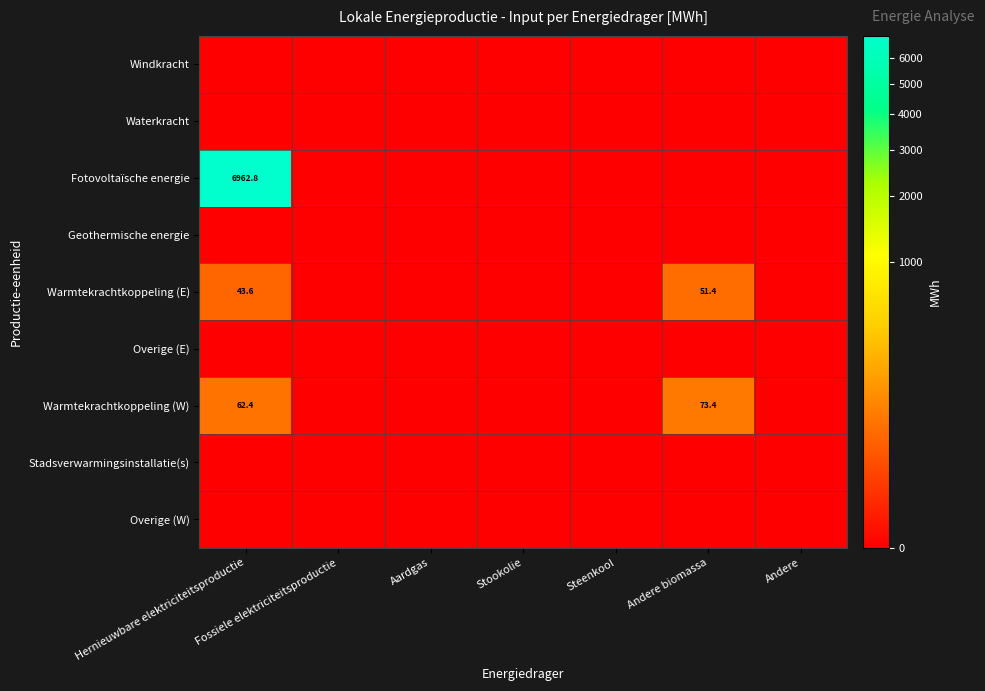

Which series has the largest total across all categories?

Fotovoltaïsche energie